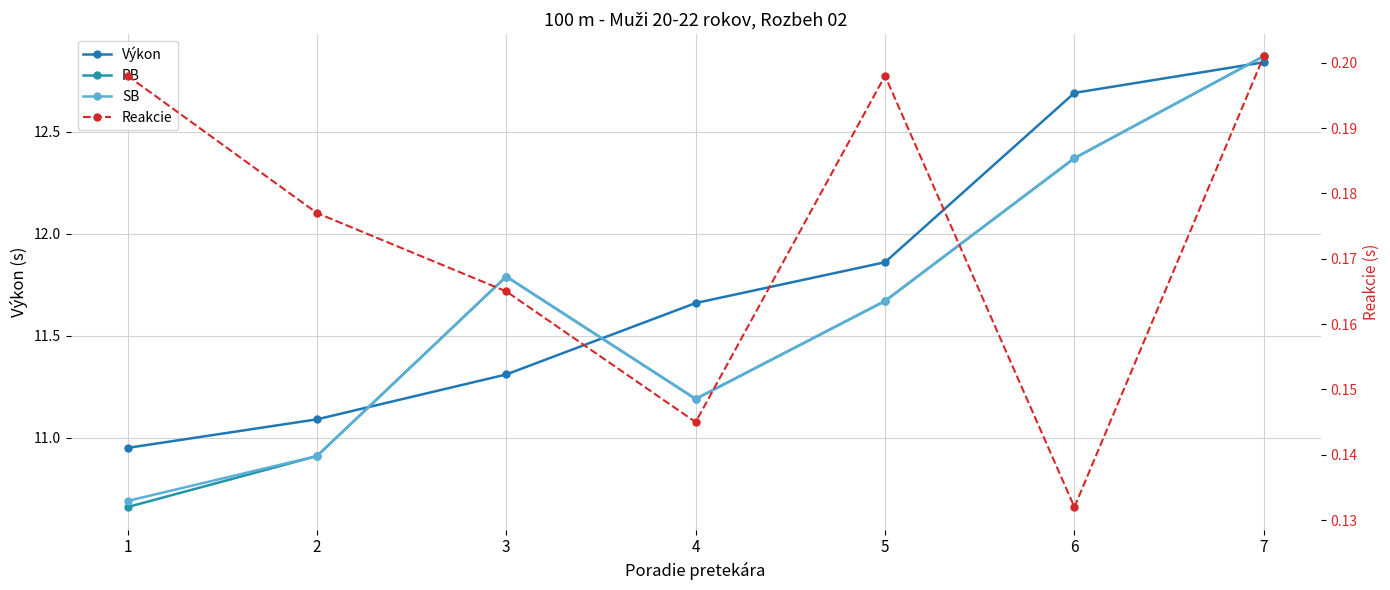

Is the value of Reakcie at 3 greater than the value of SB at 5?

No